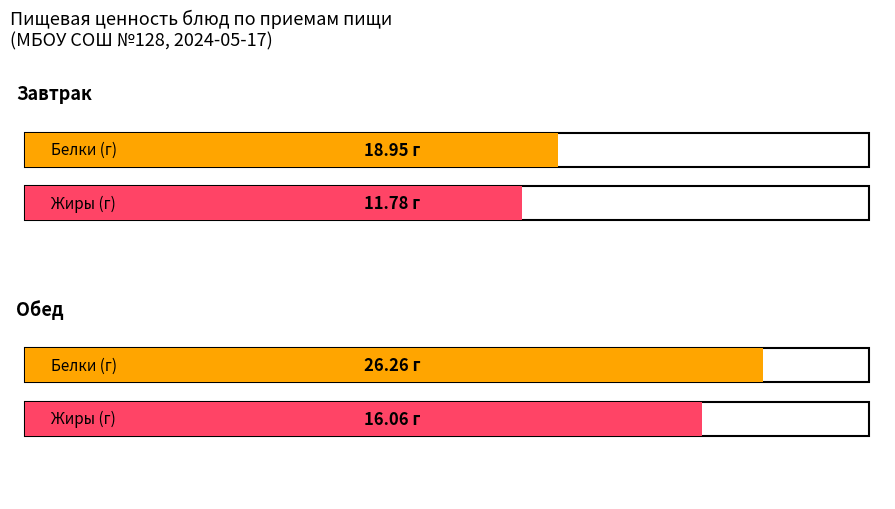

How many groups of bars are there?

2